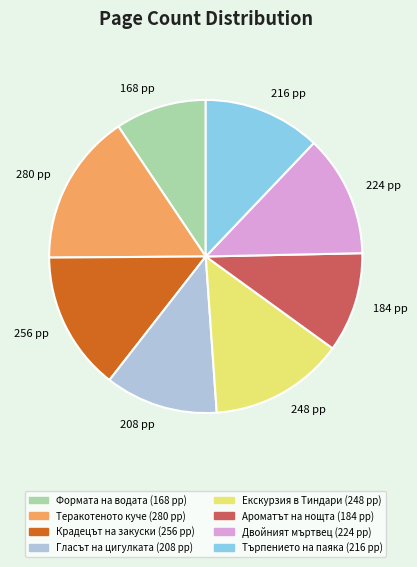

Count the number of slices in the pie.

8